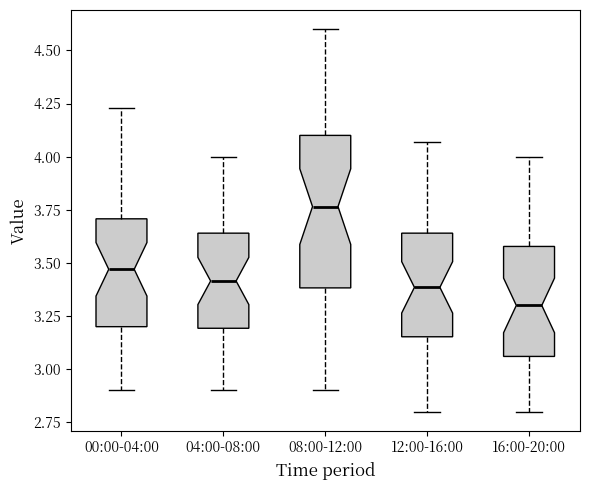

Reading left to right, read every box against the y-axis: the position of its median line, the range the box covers, and the ends of its whiskers. The values are not printed on the chart, so give them approximately, as read against the axis.

00:00-04:00: median 3.45, box 3.20 to 3.70, whiskers 2.90 to 4.25
04:00-08:00: median 3.40, box 3.20 to 3.65, whiskers 2.90 to 4.00
08:00-12:00: median 3.75, box 3.40 to 4.10, whiskers 2.90 to 4.60
12:00-16:00: median 3.40, box 3.15 to 3.65, whiskers 2.80 to 4.05
16:00-20:00: median 3.30, box 3.05 to 3.60, whiskers 2.80 to 4.00